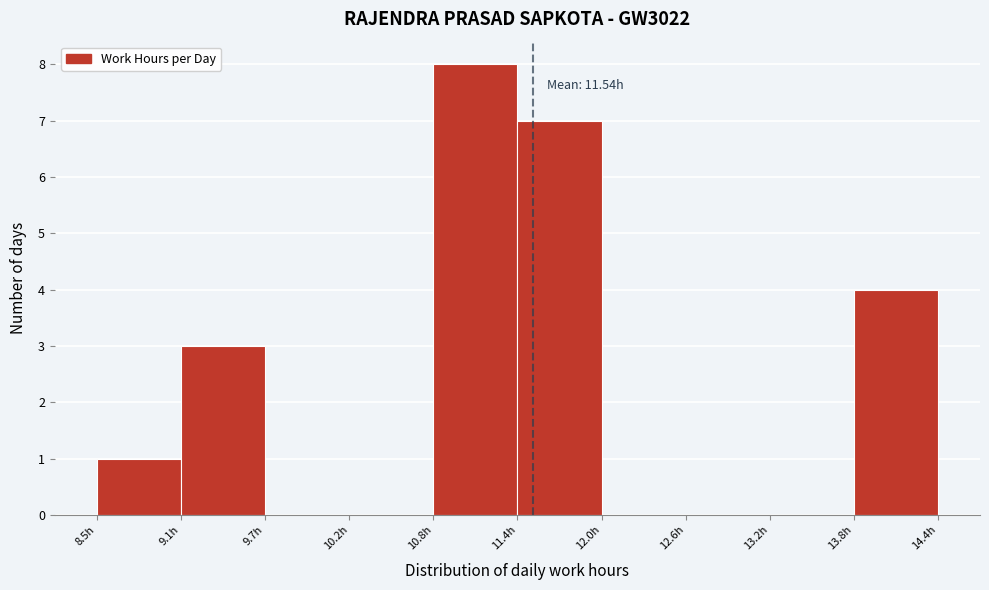

Which range on the x-axis has the tallest bar?

10.8 to 11.4